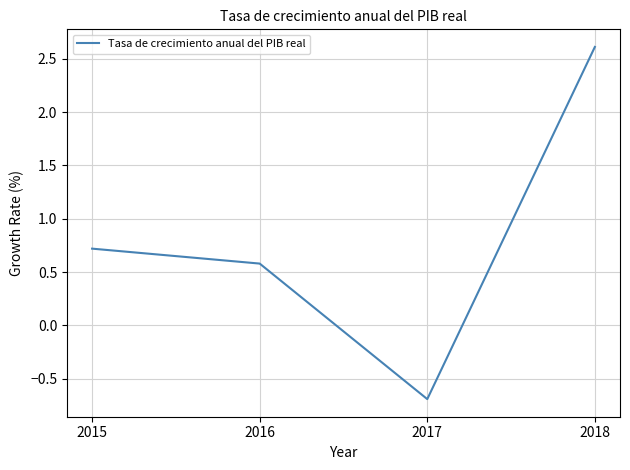

What is the difference between the second highest and minimum values?

1.4